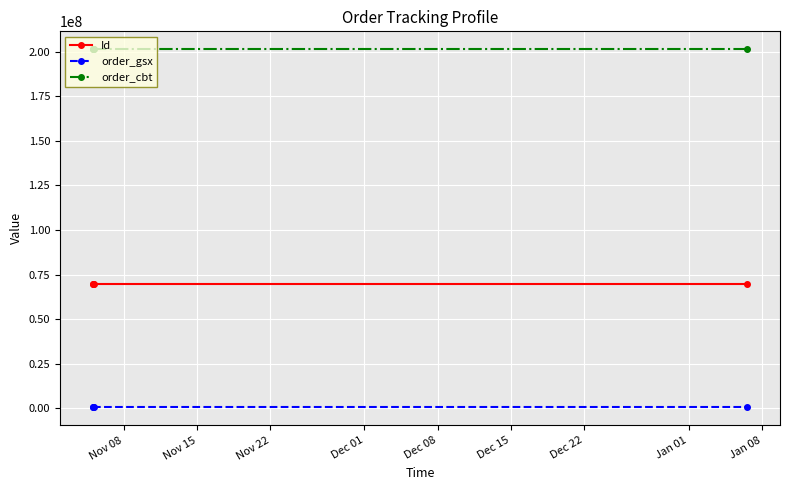

Rank the series by their average value, from lowest to highest.

order_gsx, Id, order_cbt